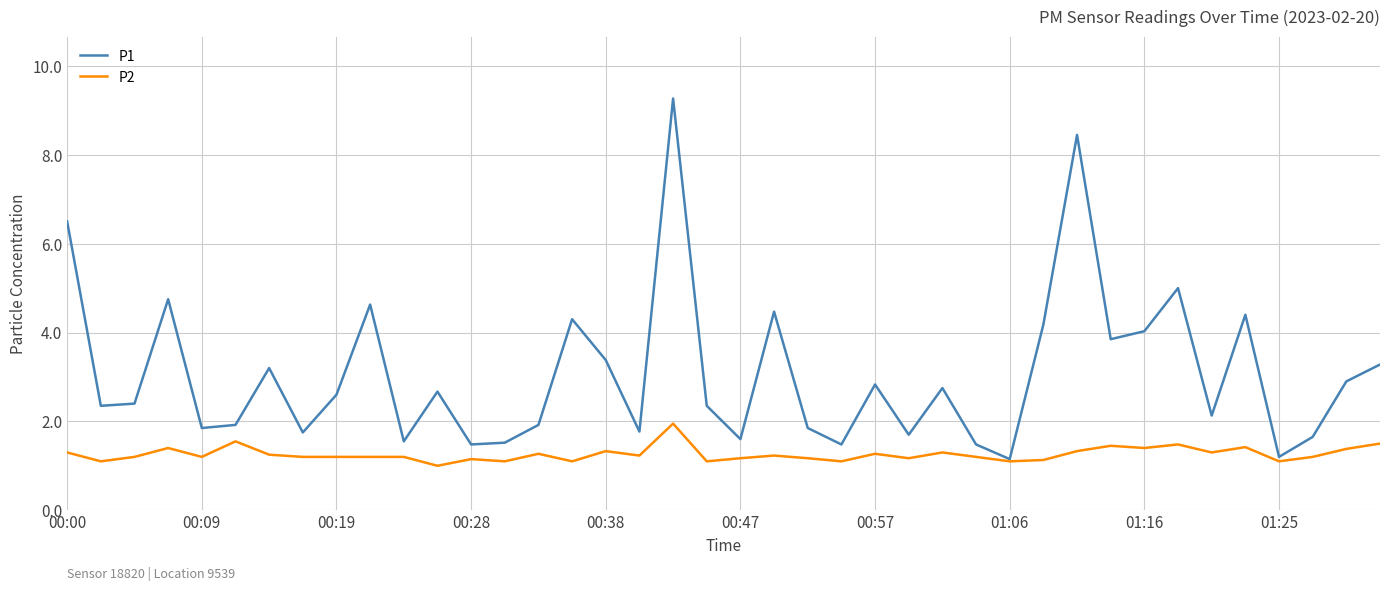

Rank the series by their maximum value, from lowest to highest.

P2, P1